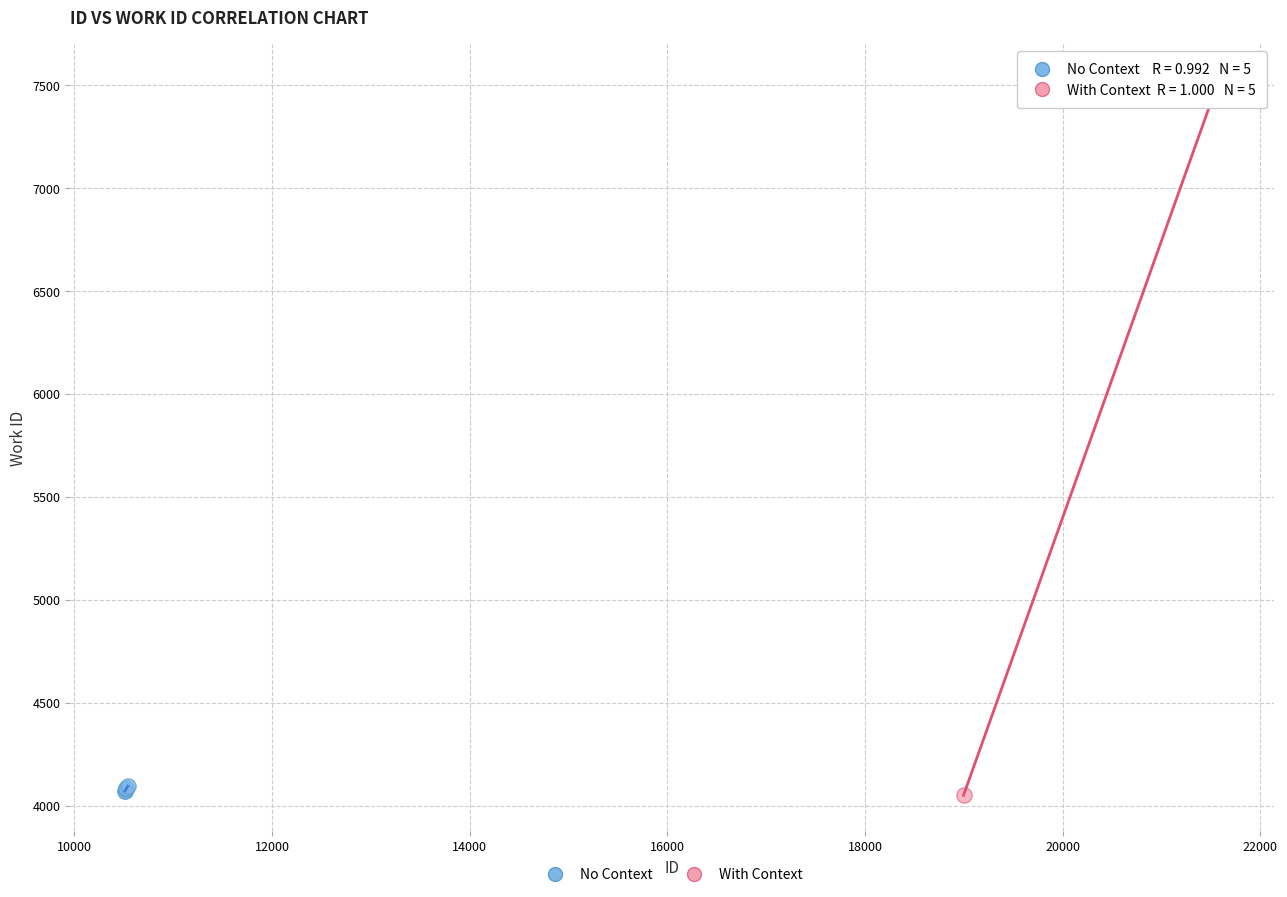

What are all the series names shown in the legend?

No Context, With Context